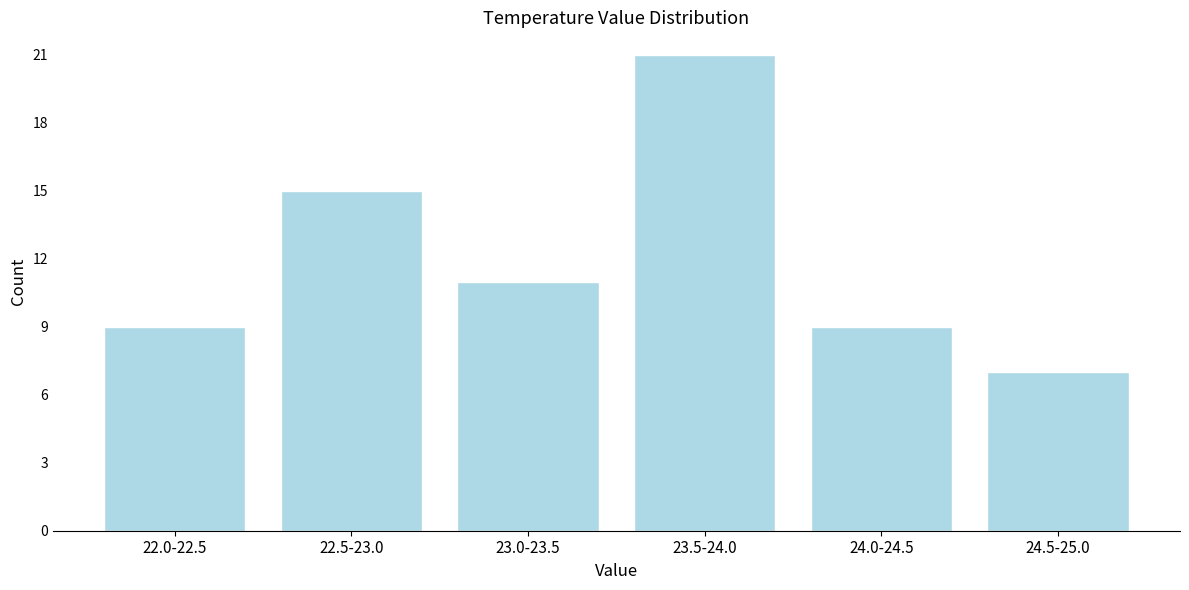

Reading left to right, transcribe all the data shown in this chart.

9	15	11	21	9	7